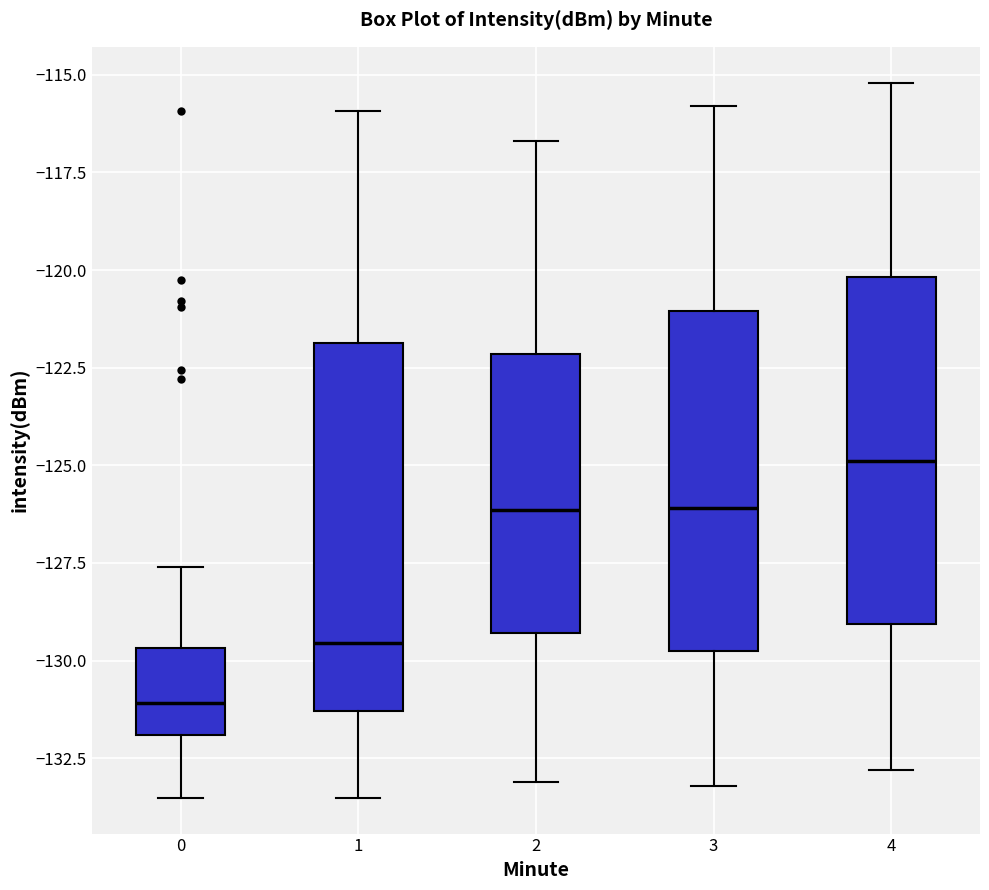

Which box has the highest median line?

4